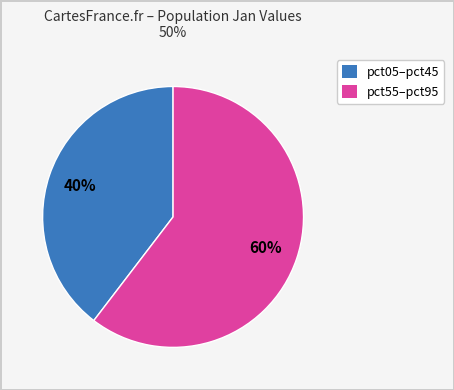

How many slices are in this pie chart?

2